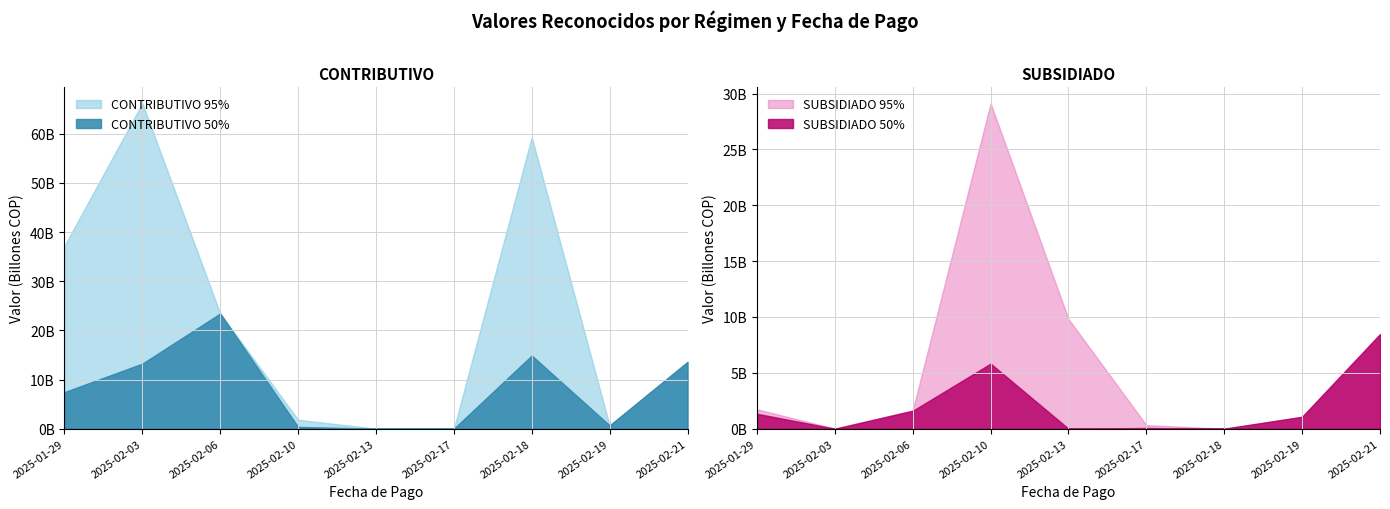

Is the value of SUBSIDIADO VALOR NETO at 2025-02-21 greater than the value of CONTRIBUTIVO VALOR NETO at 2025-02-21?

No